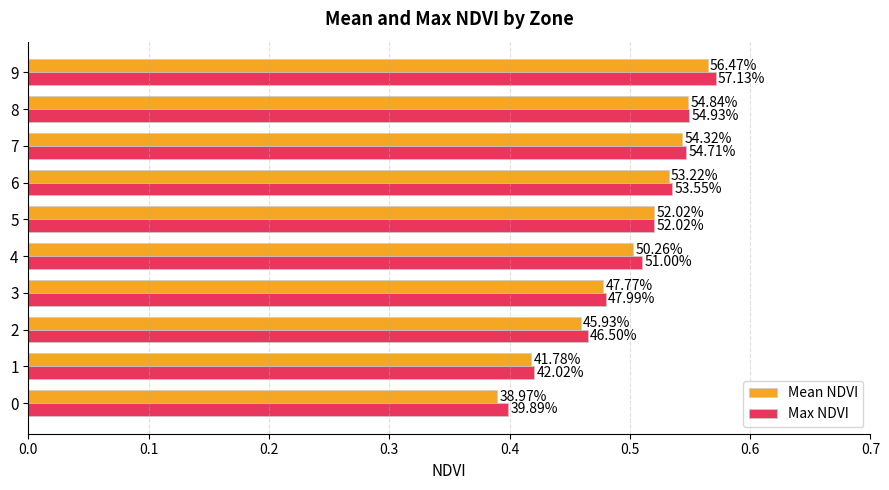

What position from the left is 9?

10